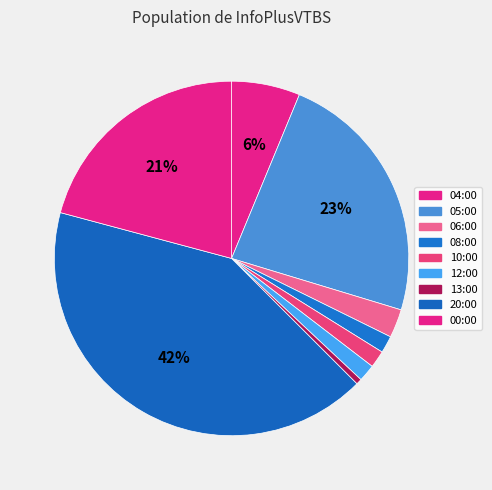

Is there a majority slice in this chart?

No